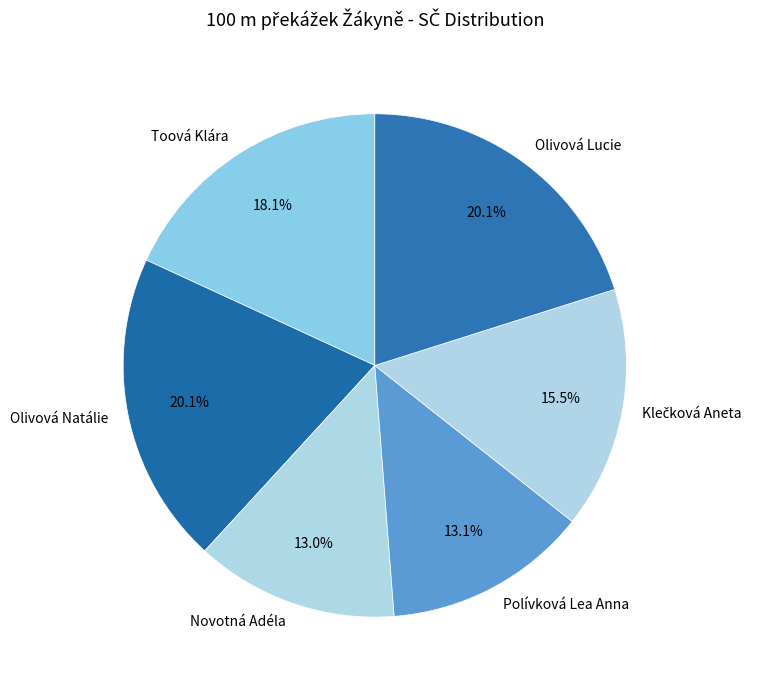

What portion of the pie excludes Toová Klára?

81.9%